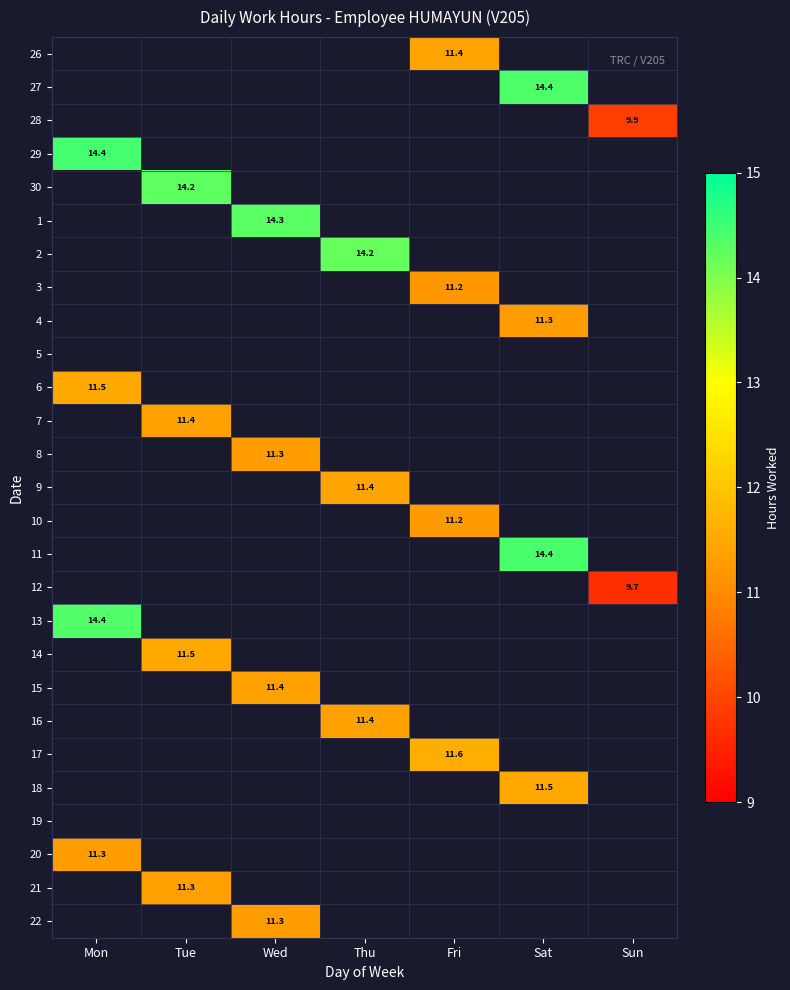

True or false: 17 has a value of 11.6 at Fri.

True